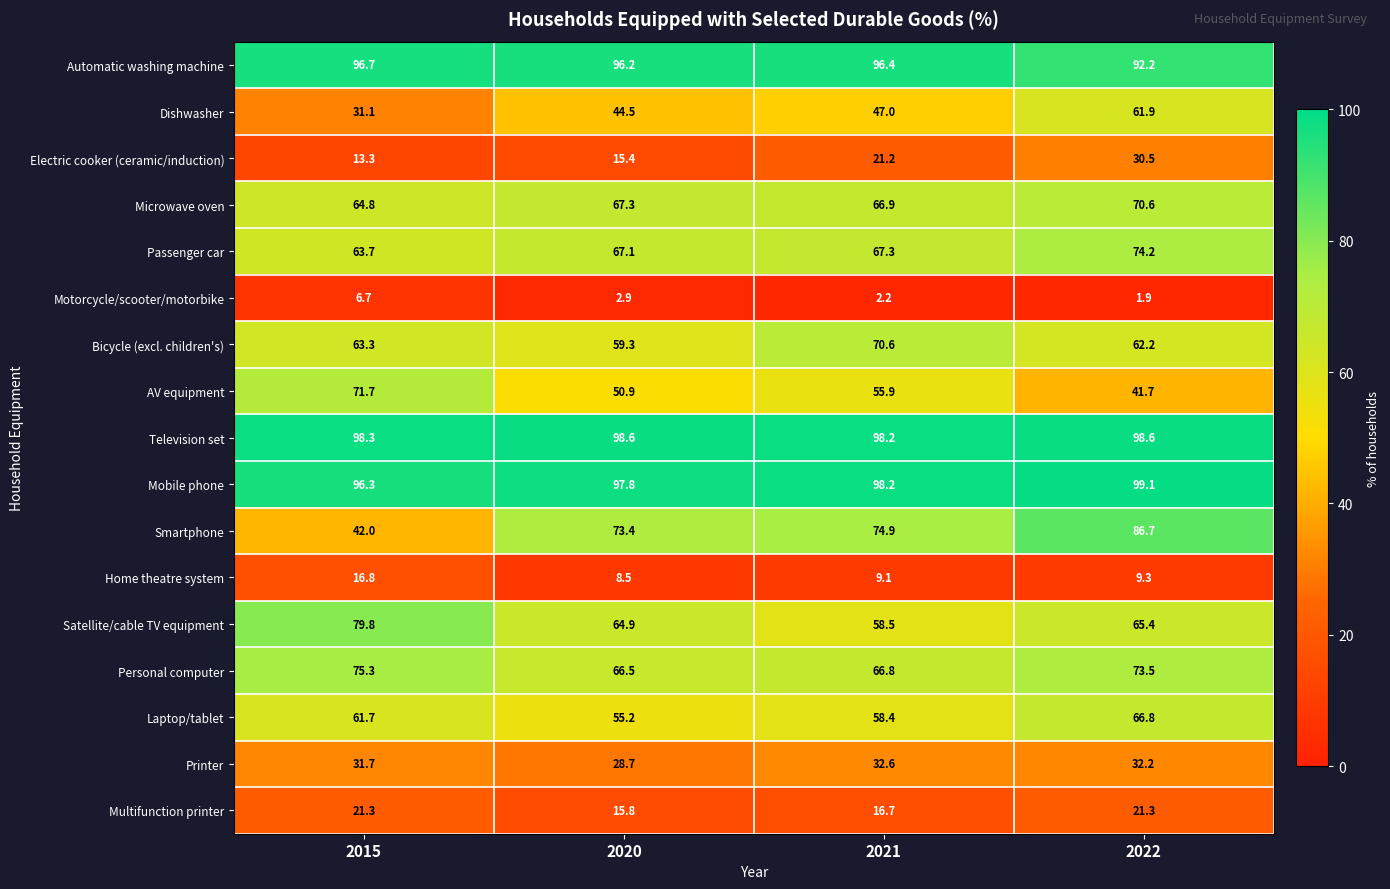

How many data points in Multifunction printer are less than 21?

2